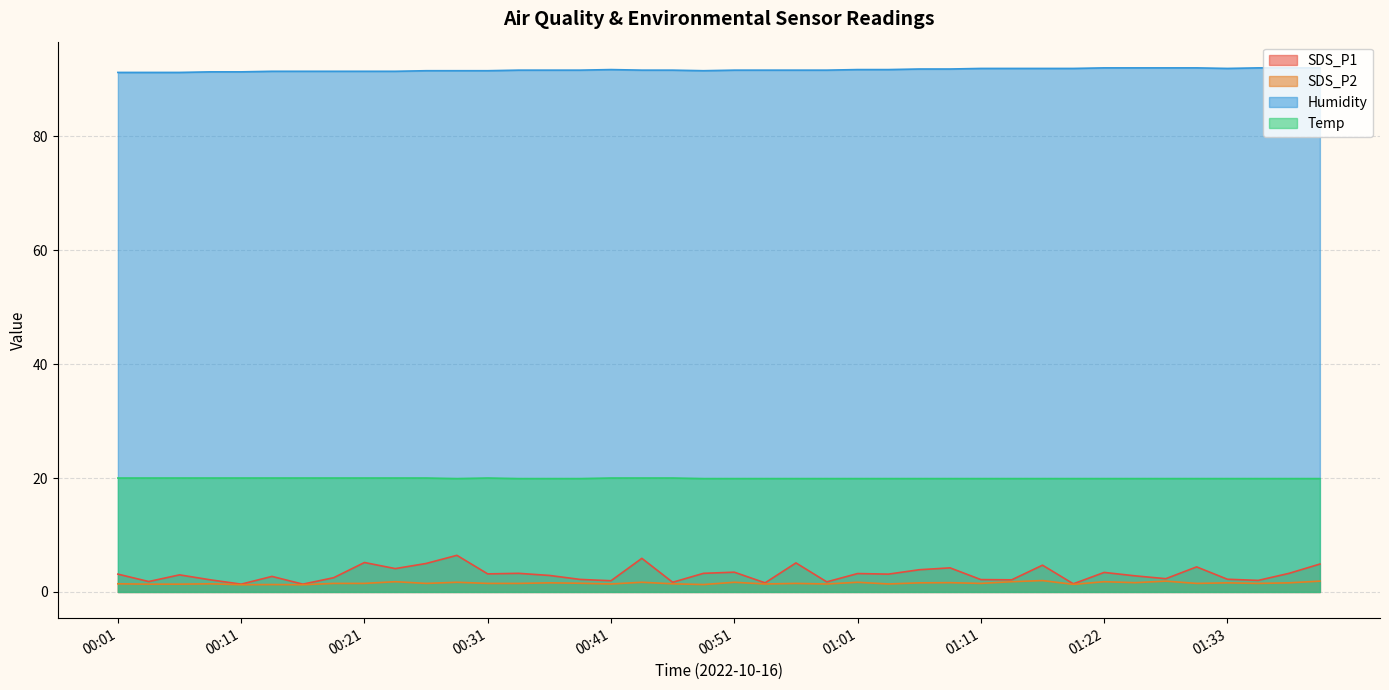

How many data points in SDS_P1 are less than 3?

19